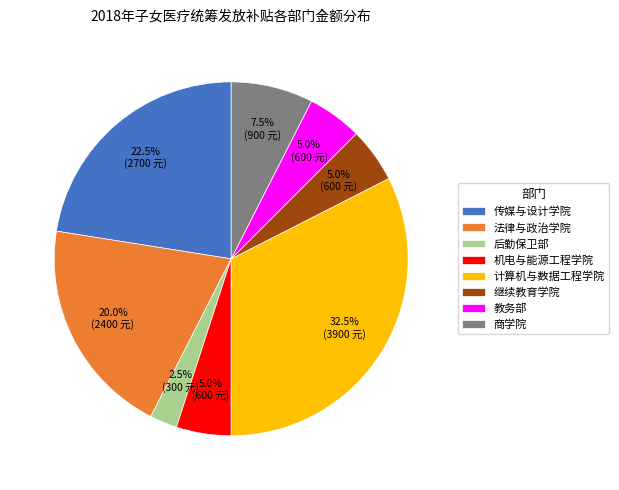

How many slices are in this pie chart?

8